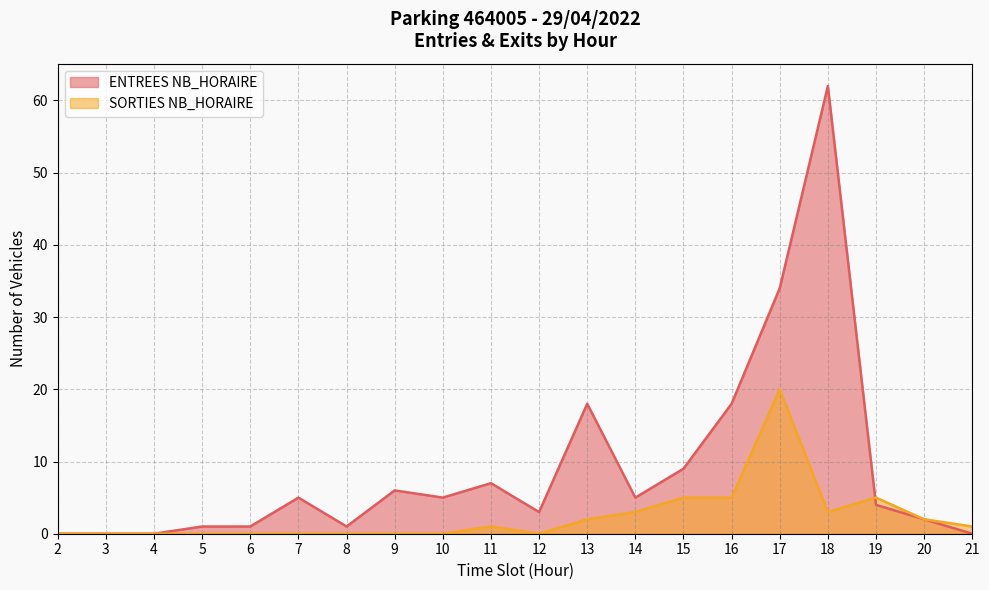

How many times do ENTREES NB_HORAIRE and SORTIES NB_HORAIRE cross each other?

1